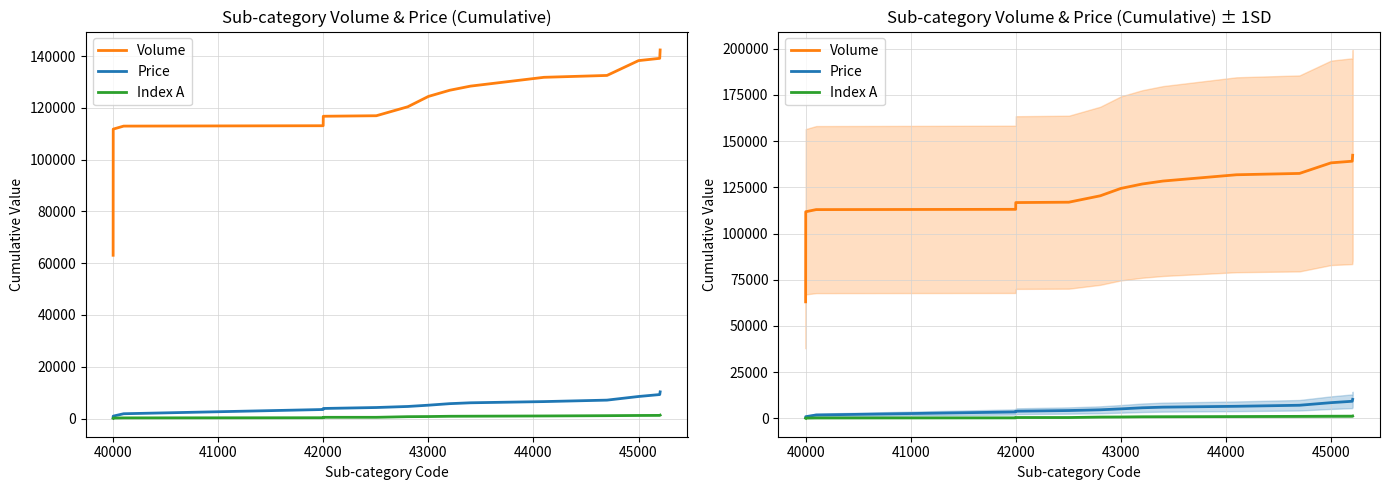

List the series in order of their peak value, lowest first.

Index A, Price, Volume